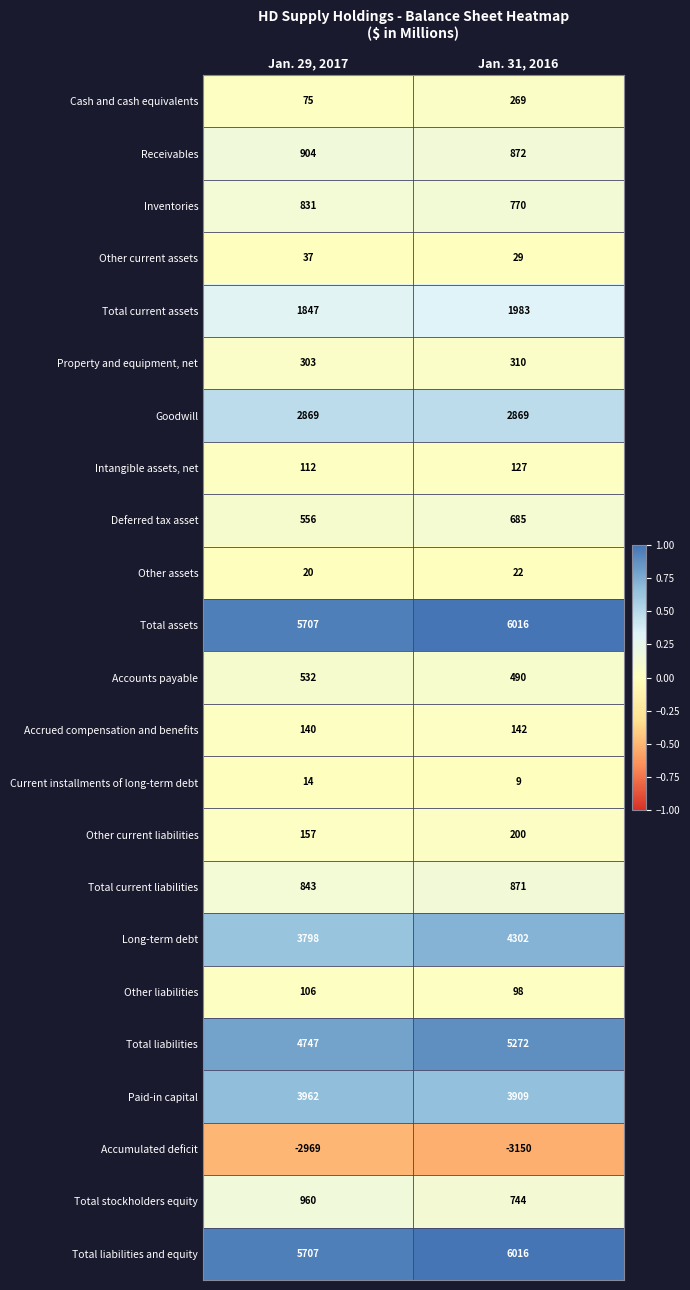

What is the minimum value shown in the chart?

-3150